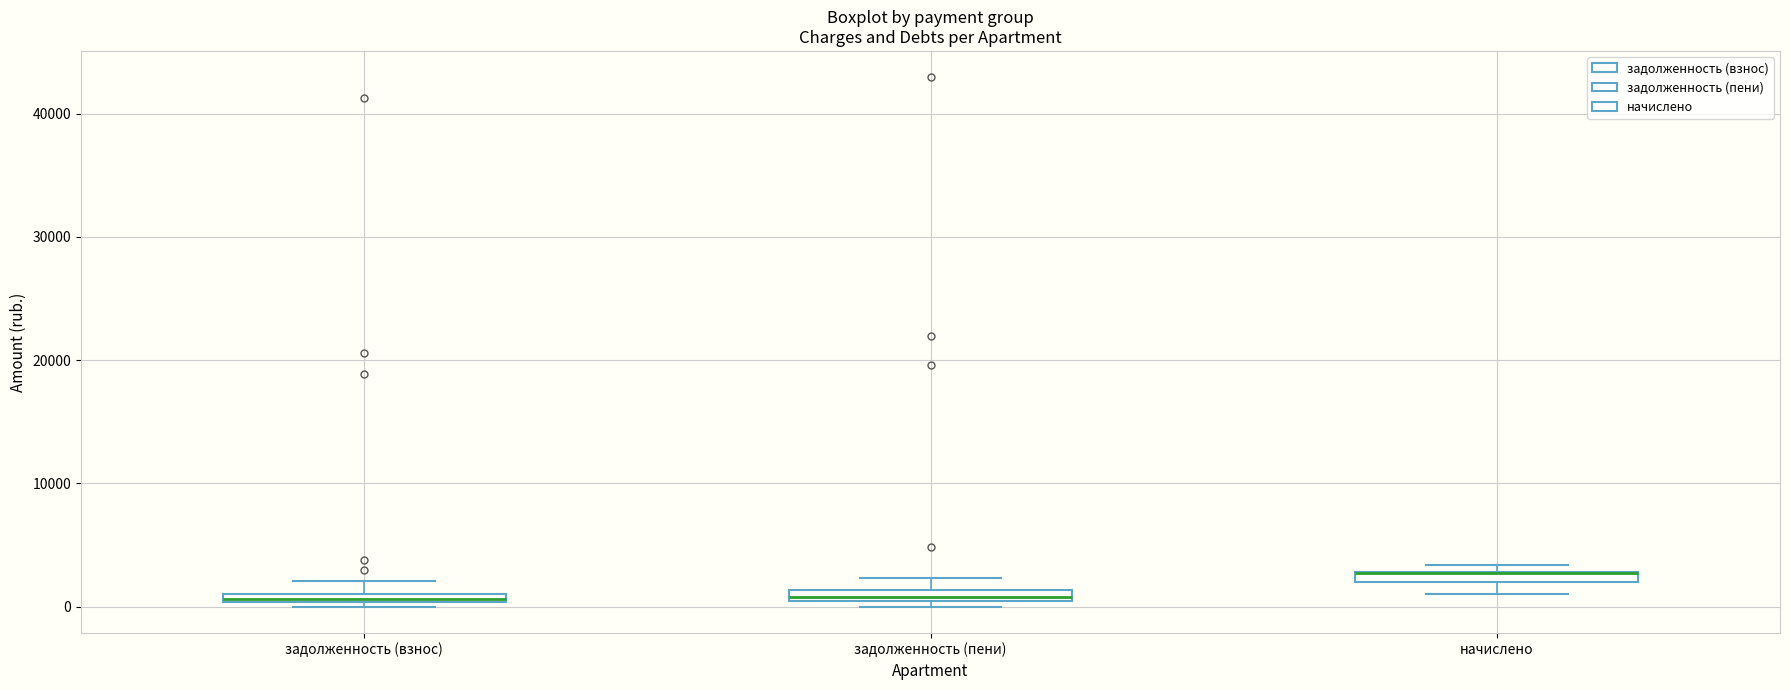

Where is the lower edge of the box for начислено on the y-axis? The values are not printed on the chart, so give them approximately, as read against the axis.

2000